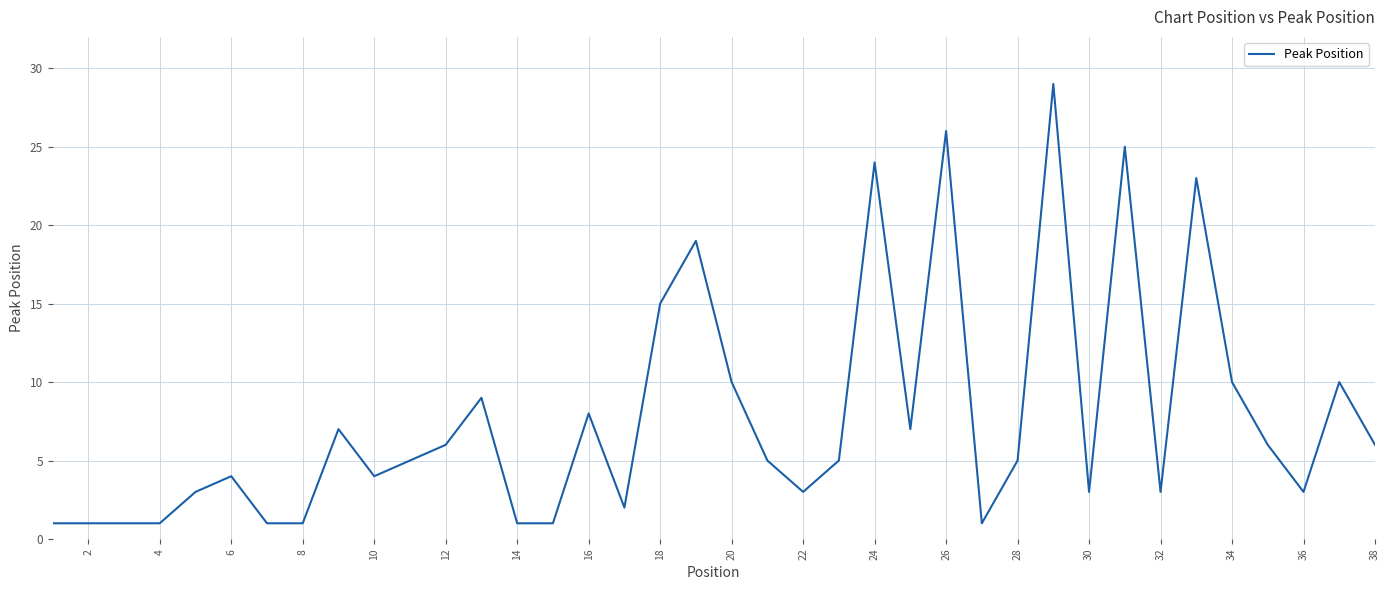

What is the maximum value shown in the chart?

29